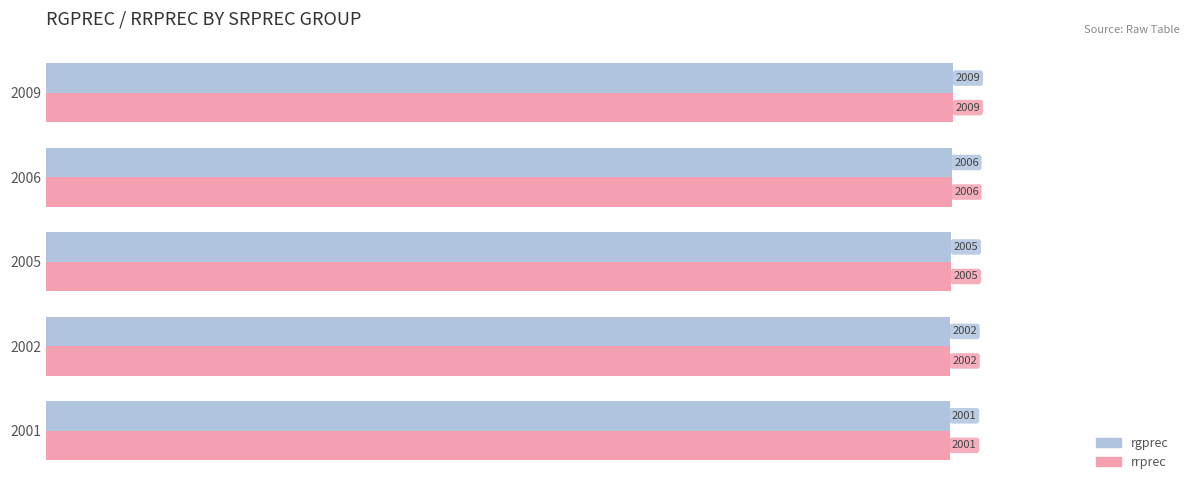

Which category has the highest value in the rgprec series?

2009